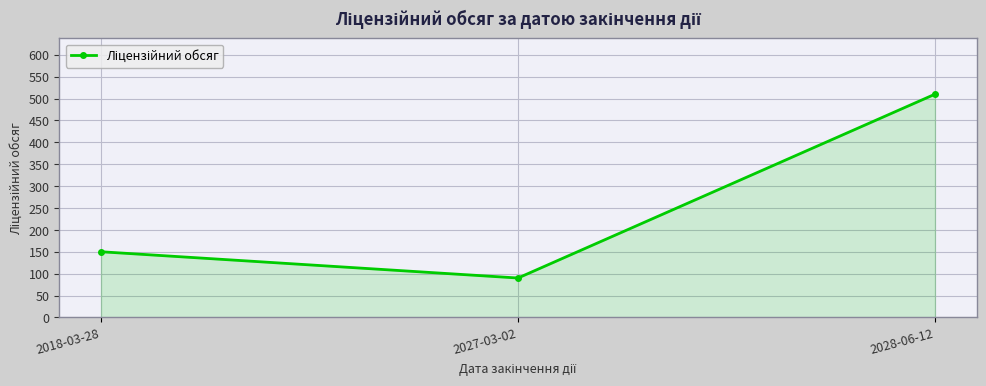

Does the chart have visible grid lines?

Yes